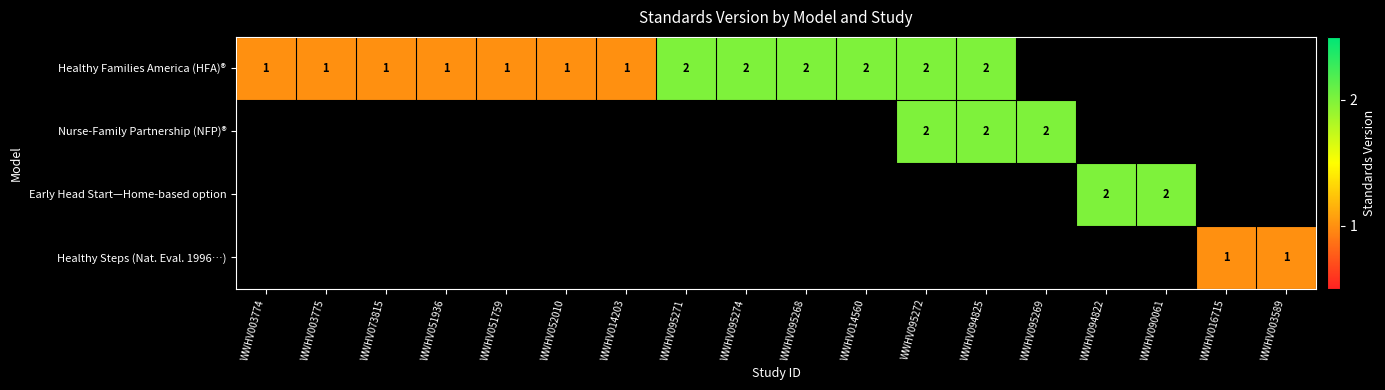

Is it true that Early Head Start—Home-based option equals 1 at WWHV094822?

False